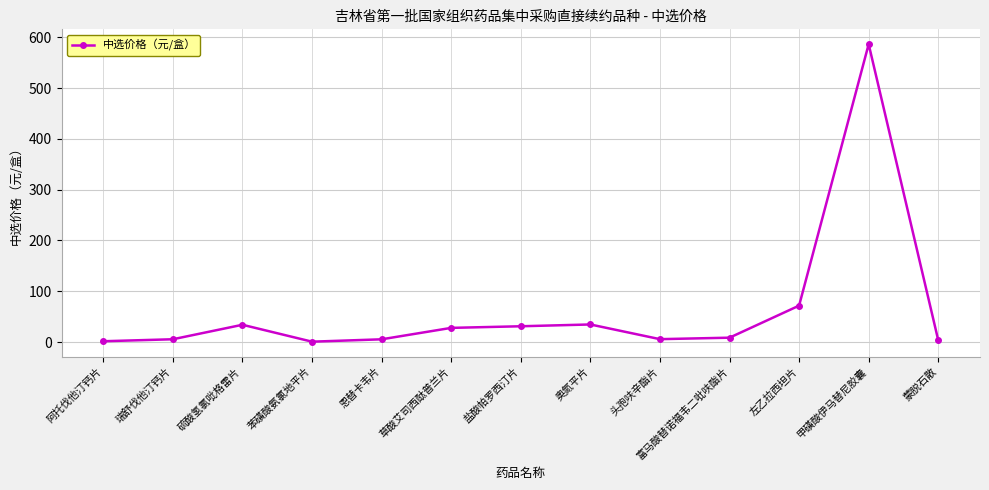

At which category does the chart reach its peak across all series?

甲磺酸伊马替尼胶囊